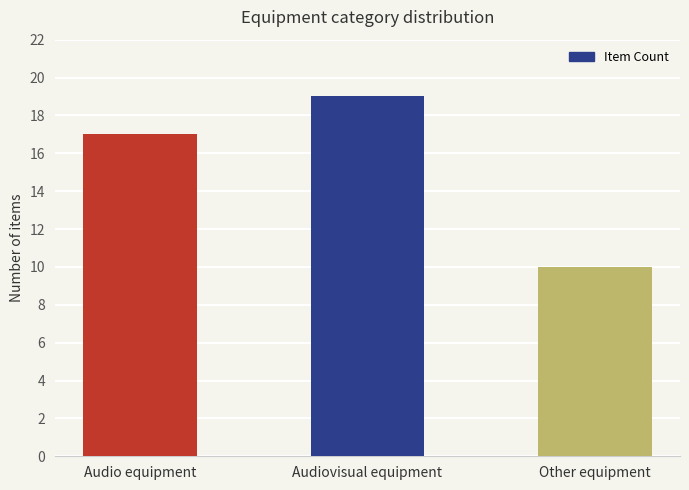

Is it true that the value at Other equipment is 10?

True